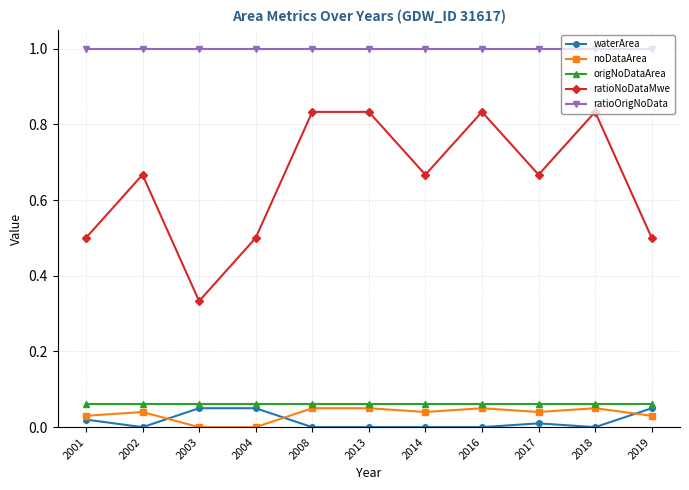

Is the value of noDataArea at 2017 greater than the value of ratioNoDataMwe at 2013?

No